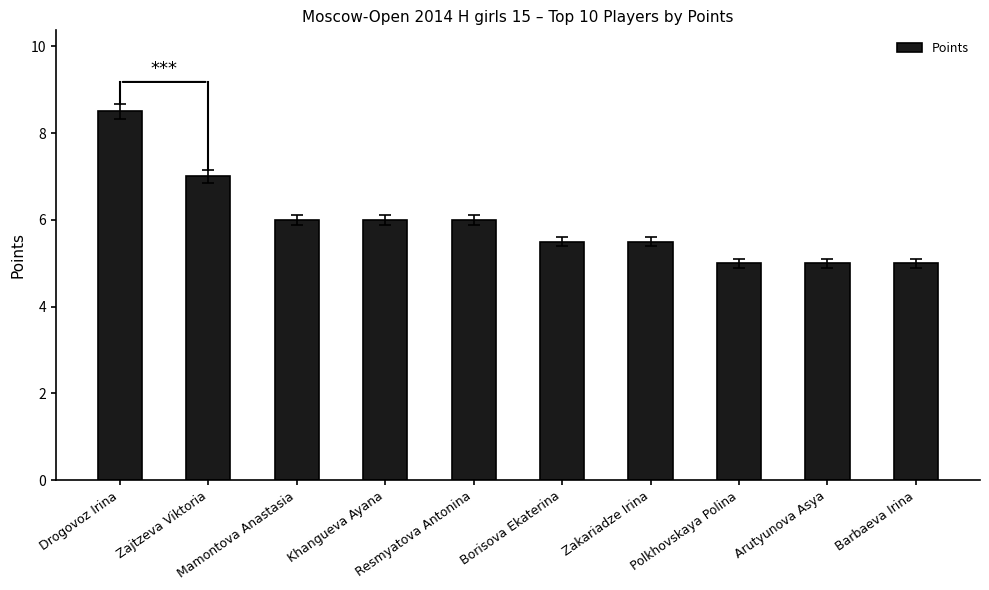

The chart shows a value of 8.4 at Khangueva Ayana. True or false?

False